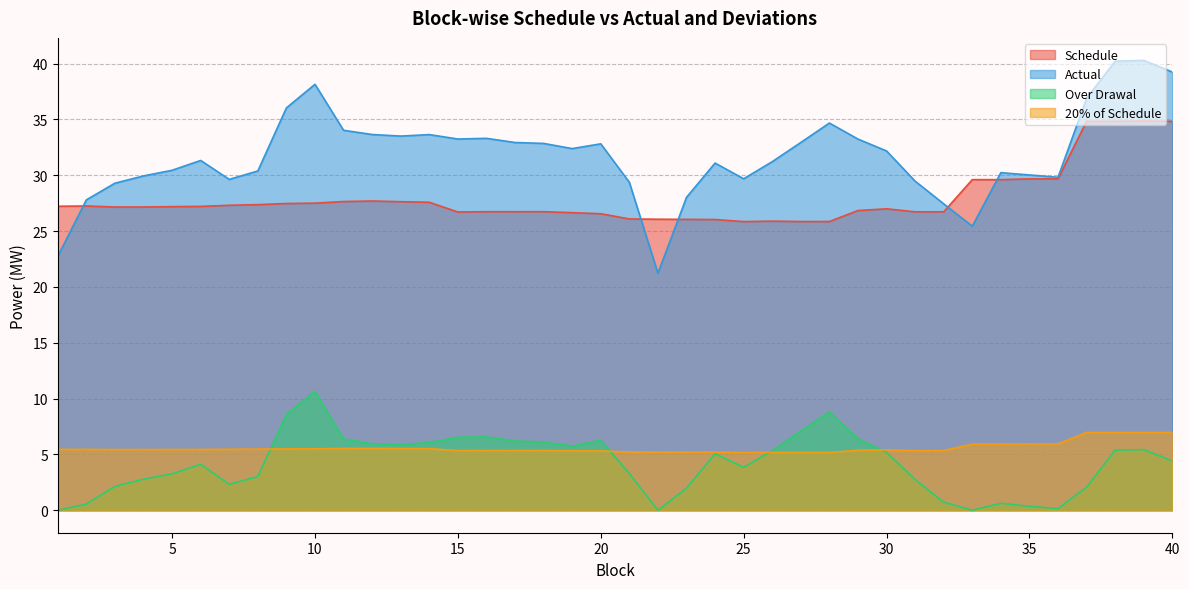

At which category is the sum across all series the highest?

39